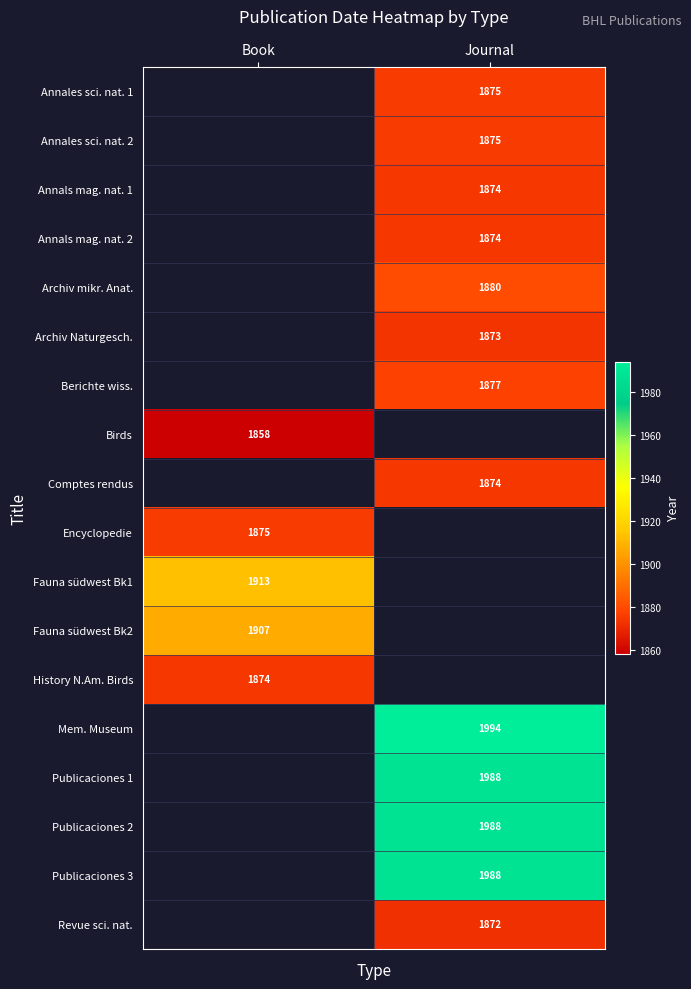

True or false: Archiv Naturgesch. has a value of 1873 at Journal.

True